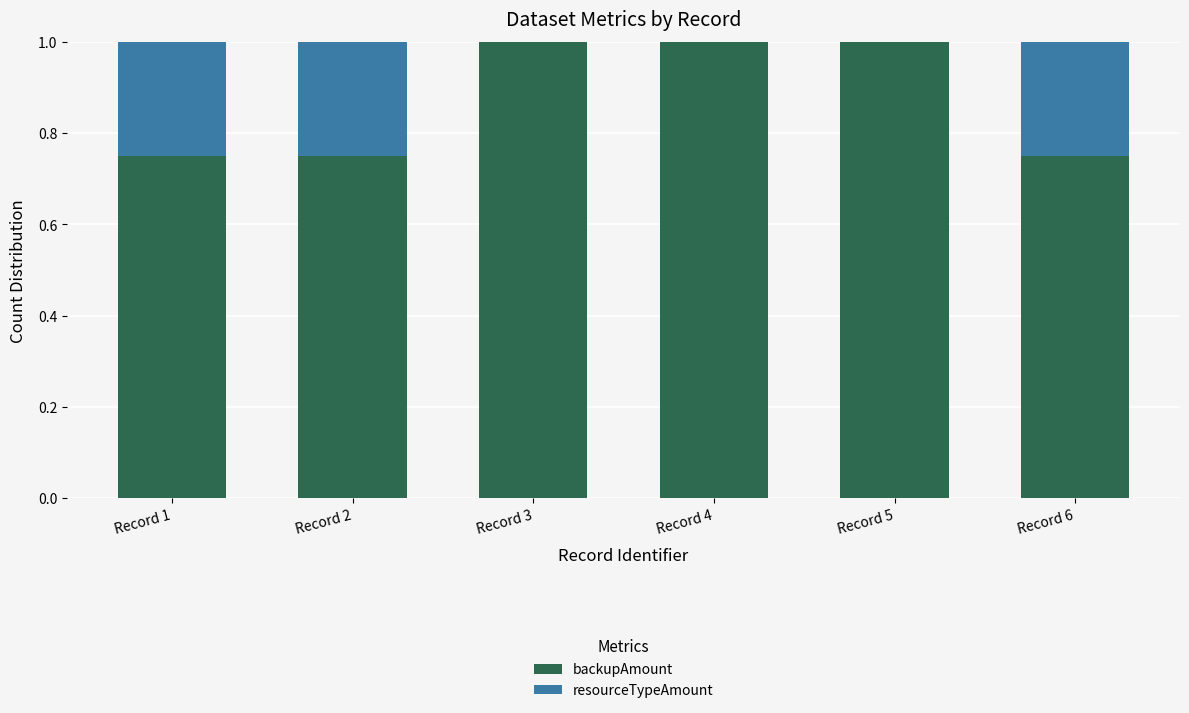

What is the total value across all series at Record 2?

1.0